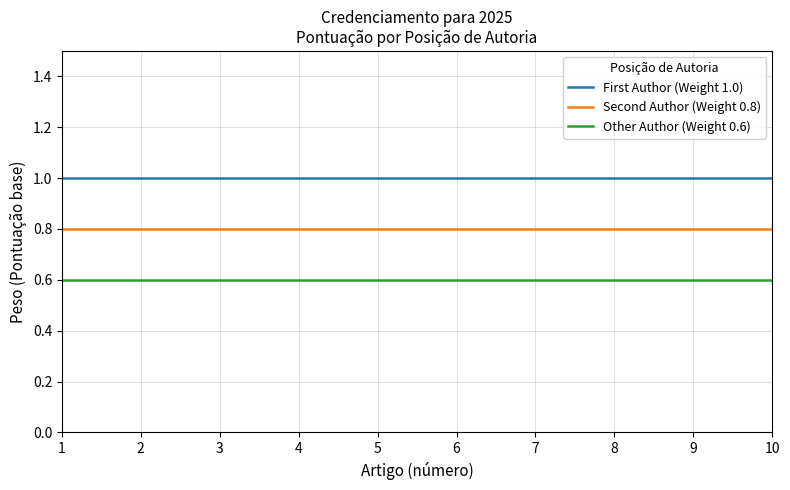

True or false: Other Author (Weight 0.6) has a value of 0.3 at 2.

False